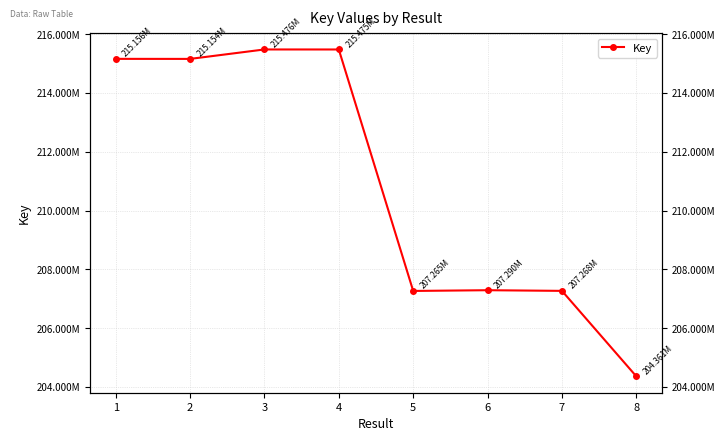

What is the difference between the maximum and minimum values?

11114819